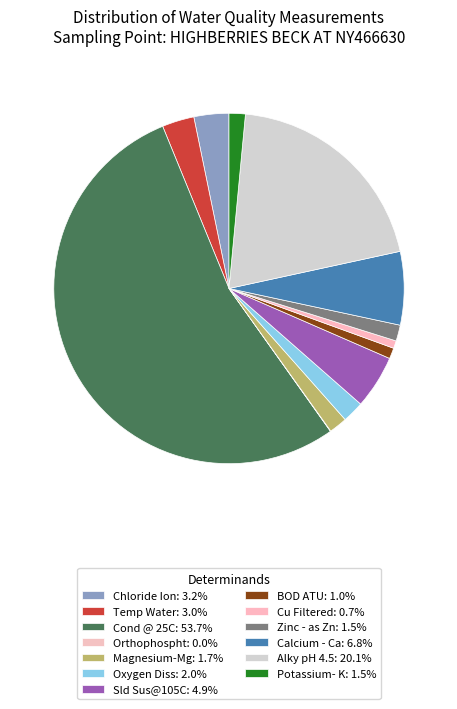

True or false: BOD ATU accounts for 14% of the total.

False